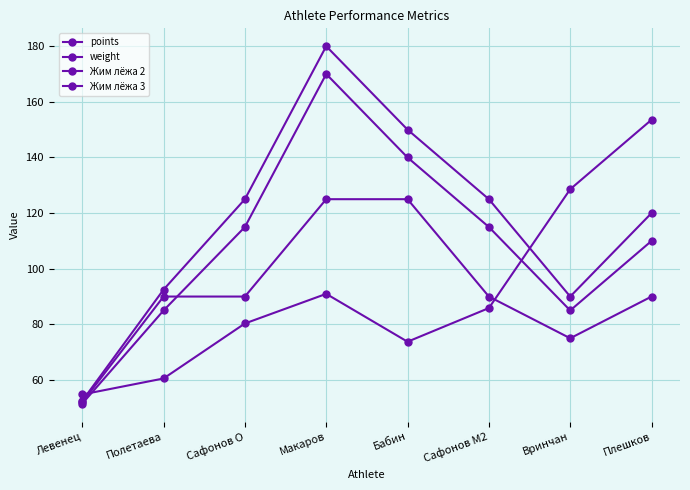

Is this an area chart (filled region under the line)?

No